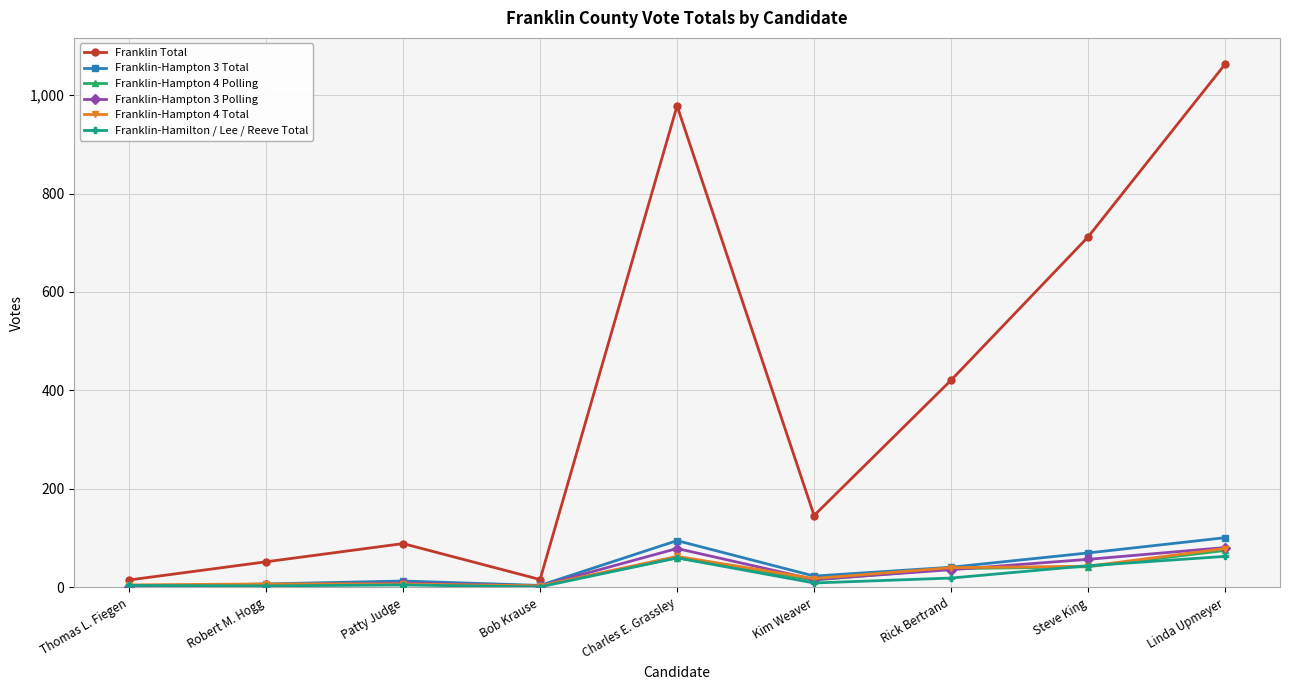

At which label is Franklin-Hamilton / Lee / Reeve Total closest to 32?

Steve King